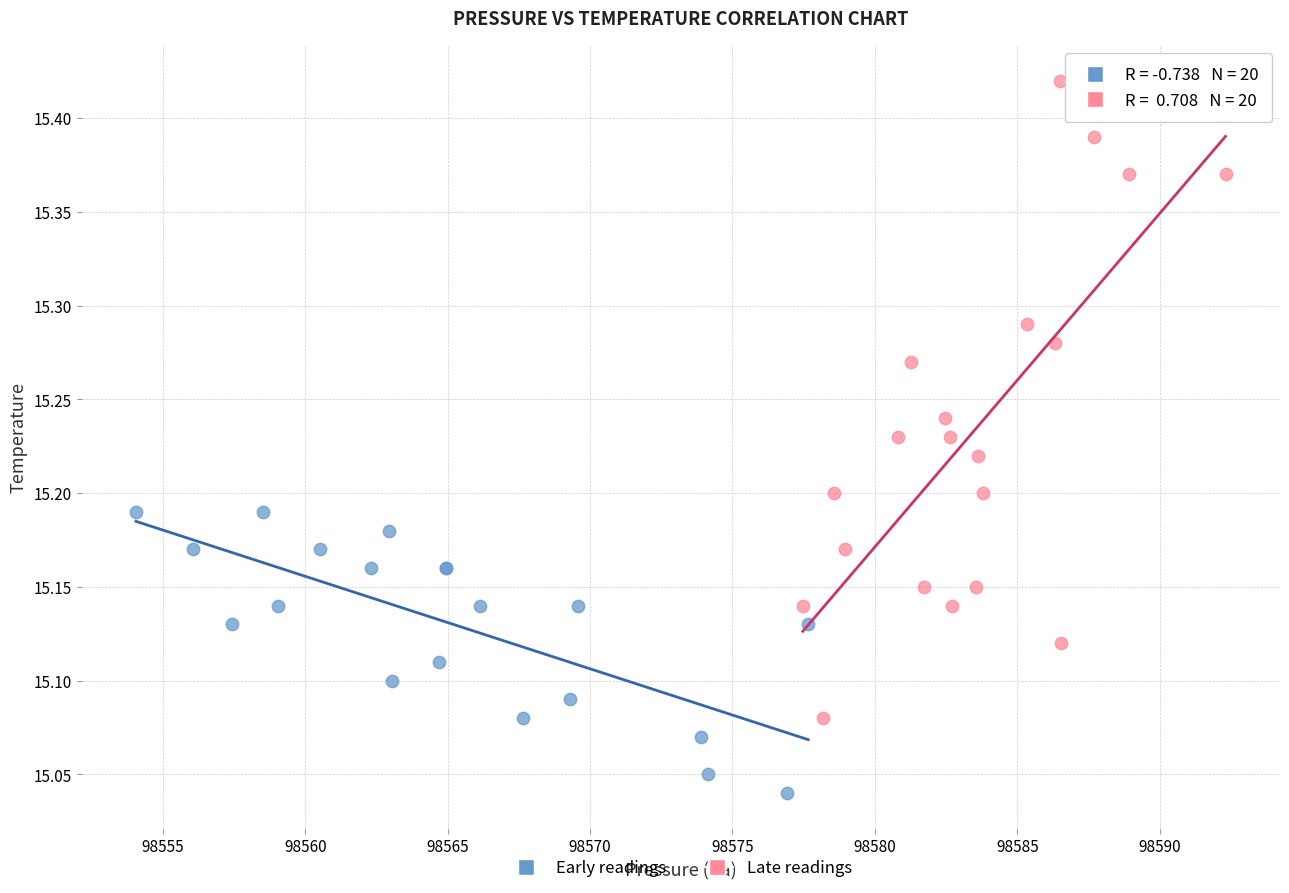

Which series has the largest Y range (max minus min)?

Late readings